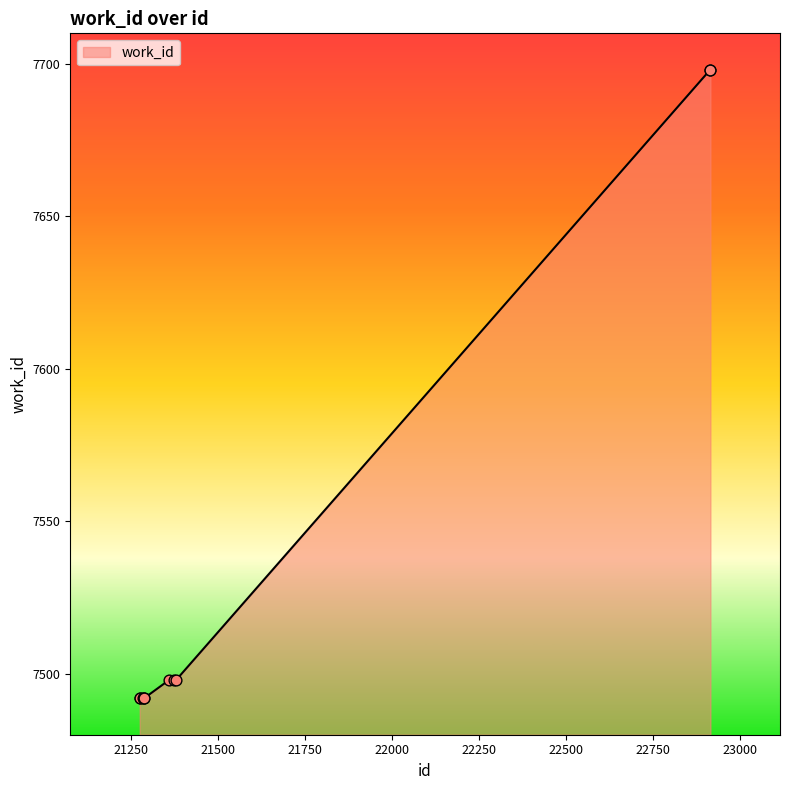

What is the minimum value shown in the chart?

7492